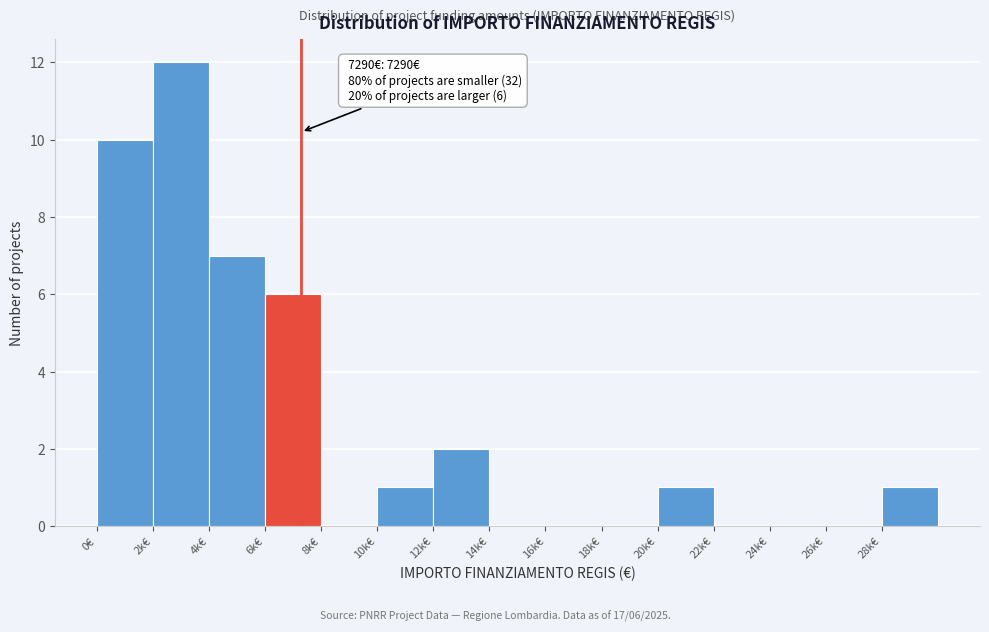

Reading left to right, list all the values displayed in this chart.

0€=10	2k€=12	4k€=7	6k€=6	8k€=0	10k€=1	12k€=2	14k€=0	16k€=0	18k€=0	20k€=1	22k€=0	24k€=0	26k€=0	28k€=1